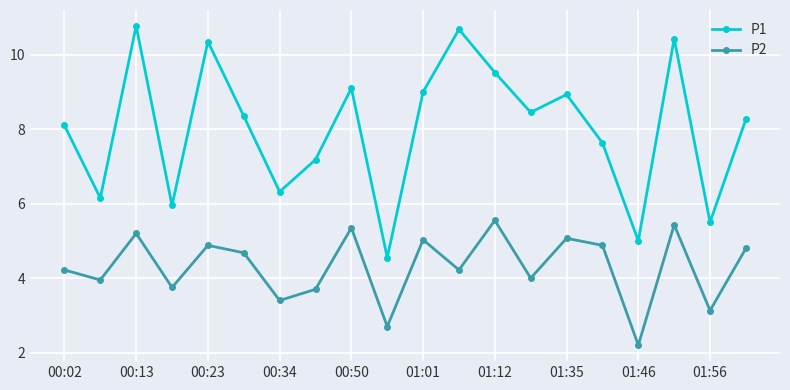

What is the lowest value of the P2 series?

2.2